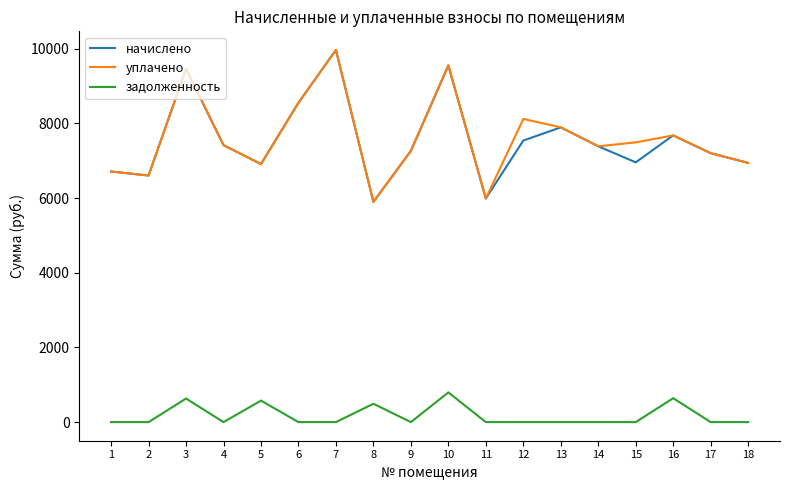

How many lines are shown in the chart?

3